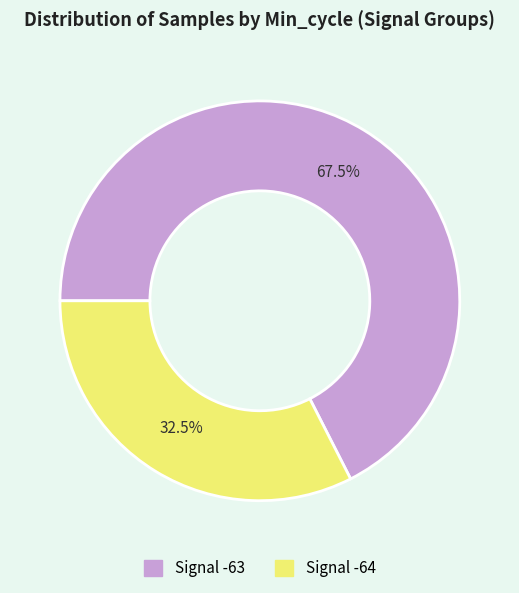

How many segments does this pie chart have?

2